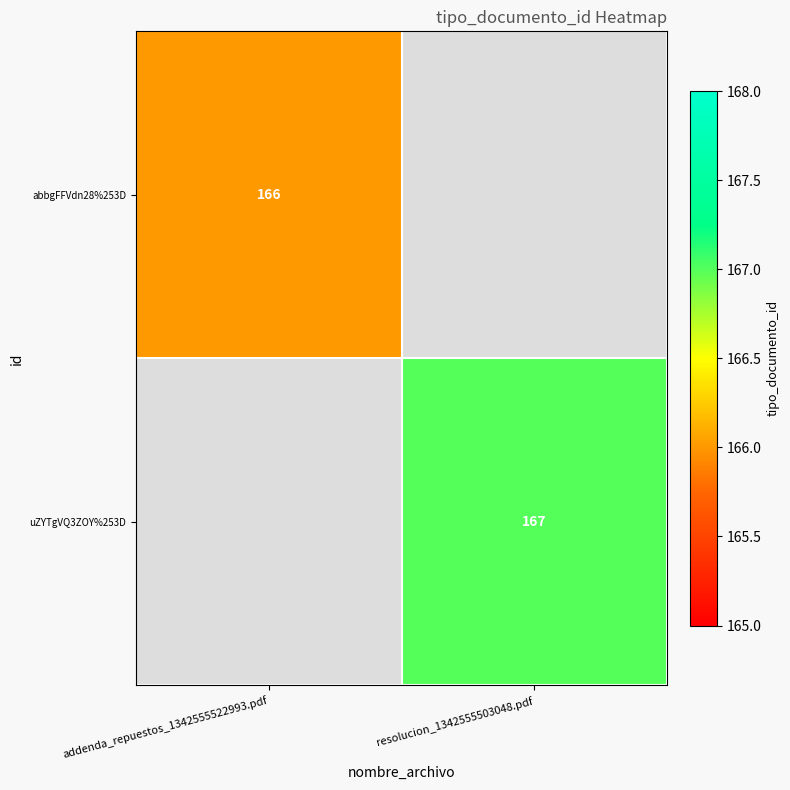

Is the value of abbgFFVdn28%253D at addenda_repuestos_1342555522993.pdf greater than the value of uZYTgVQ3ZOY%253D at resolucion_1342555503048.pdf?

No